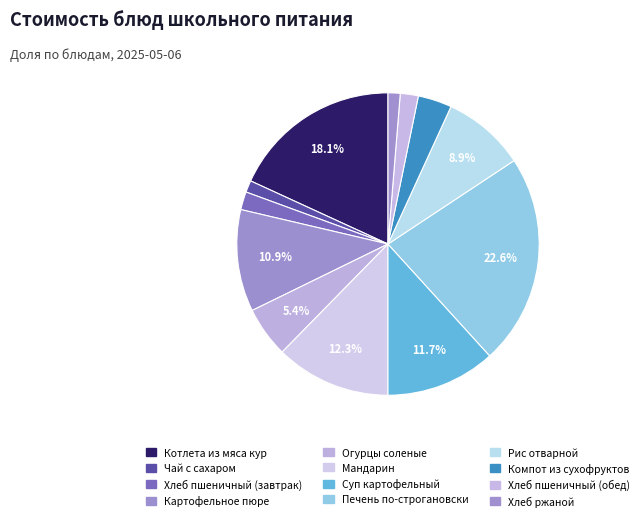

The Чай с сахаром slice represents 7% of the pie. True or false?

False